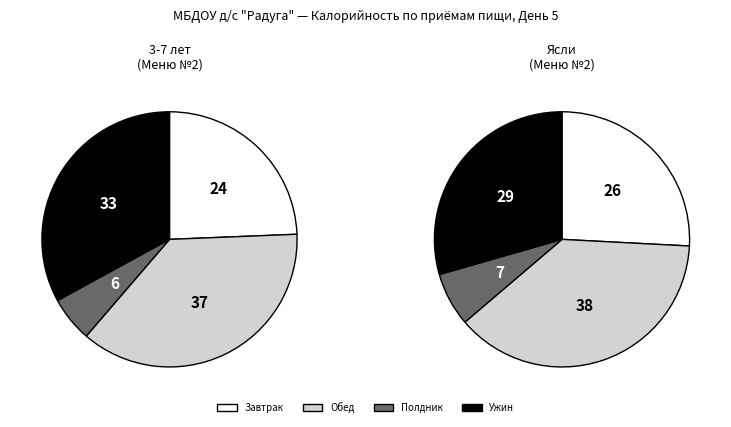

Does Омлет с сыром account for over 50% of the chart?

No